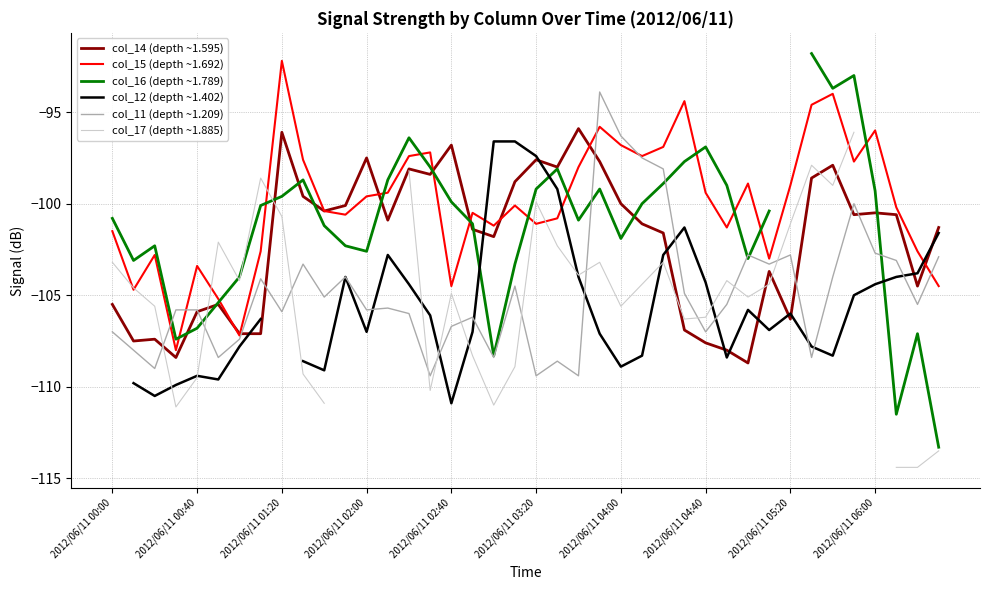

True or false: col_14 (depth ~1.595) has a value of -96.8 at 2012/06/11 02:40.

True